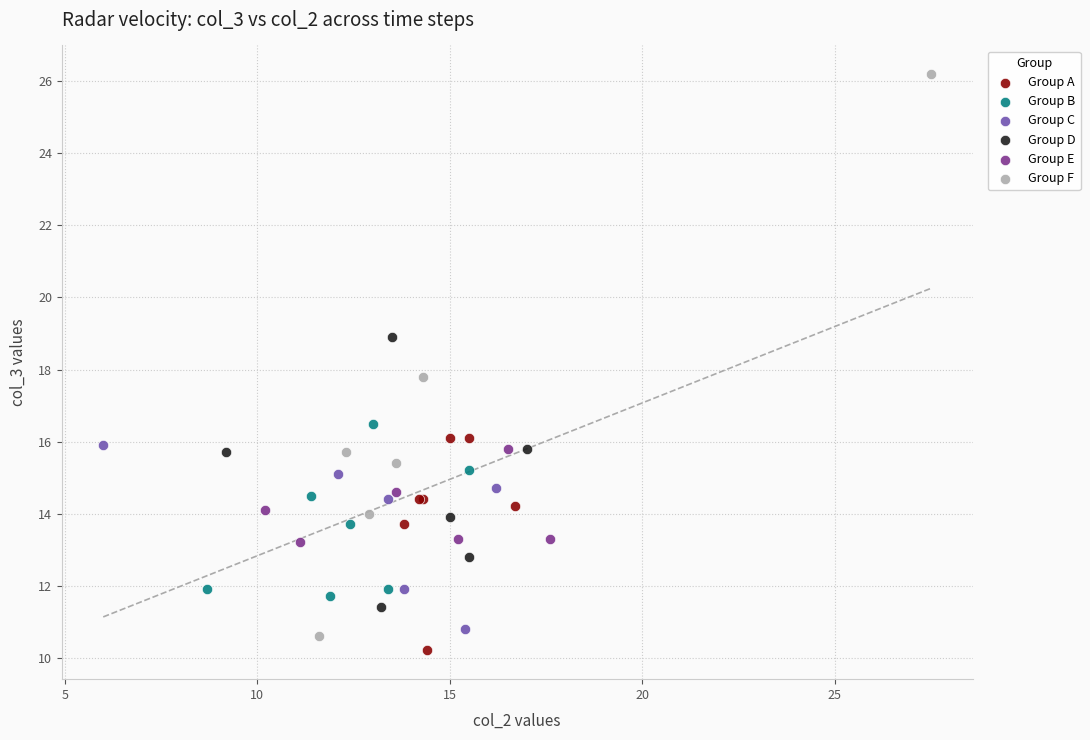

Which series contains the highest Y value?

Group F